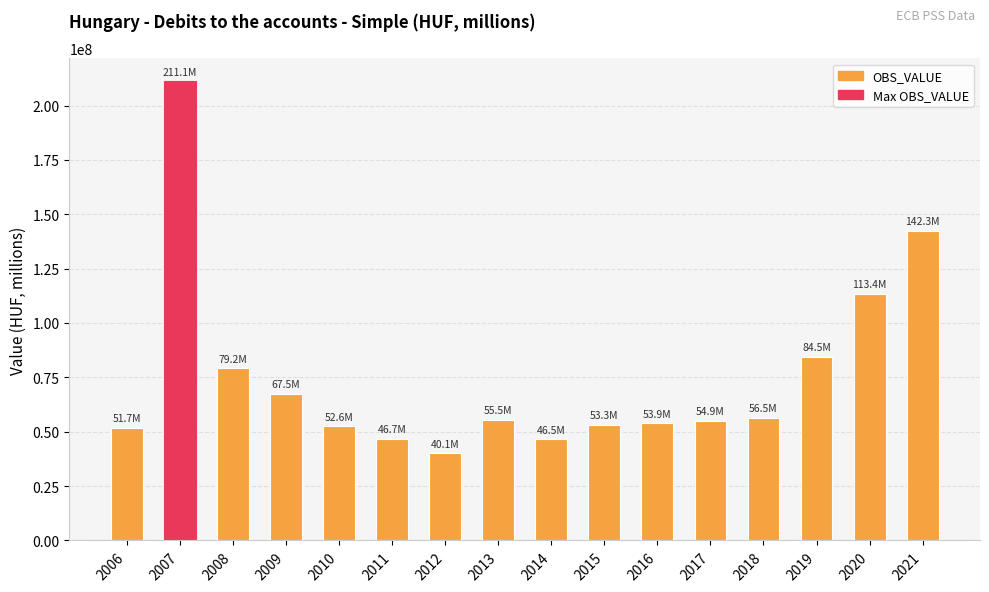

What is the approximate value at 2013?

55473298.0